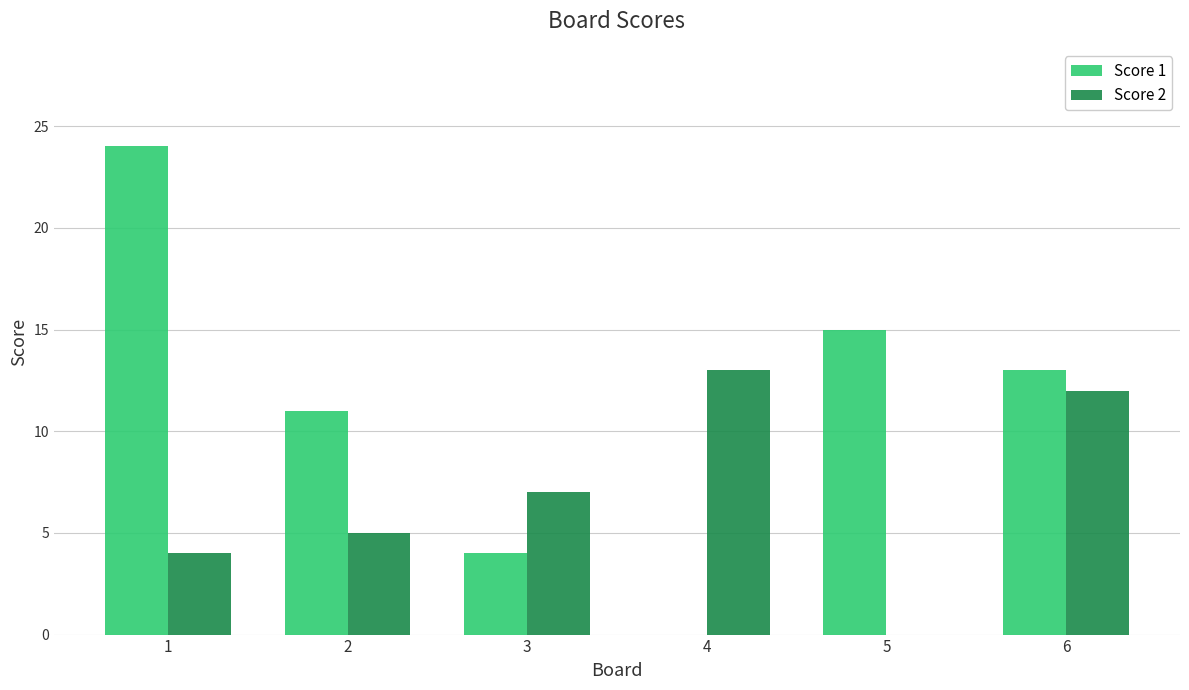

How many positive values does the Score 1 series have?

5